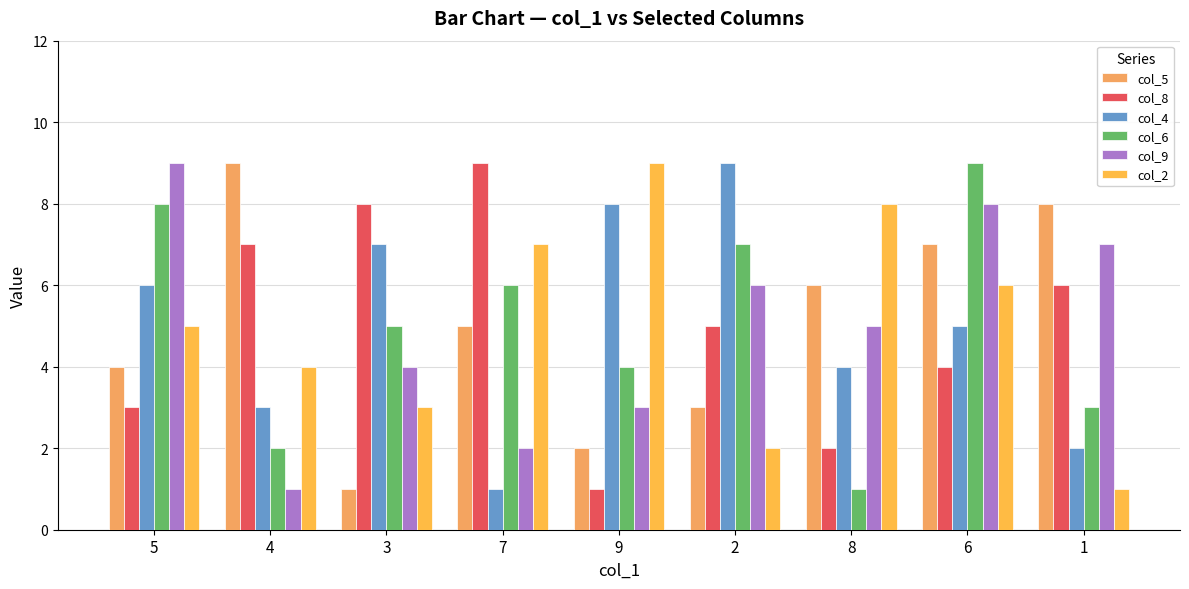

Count the number of data series in this chart.

6